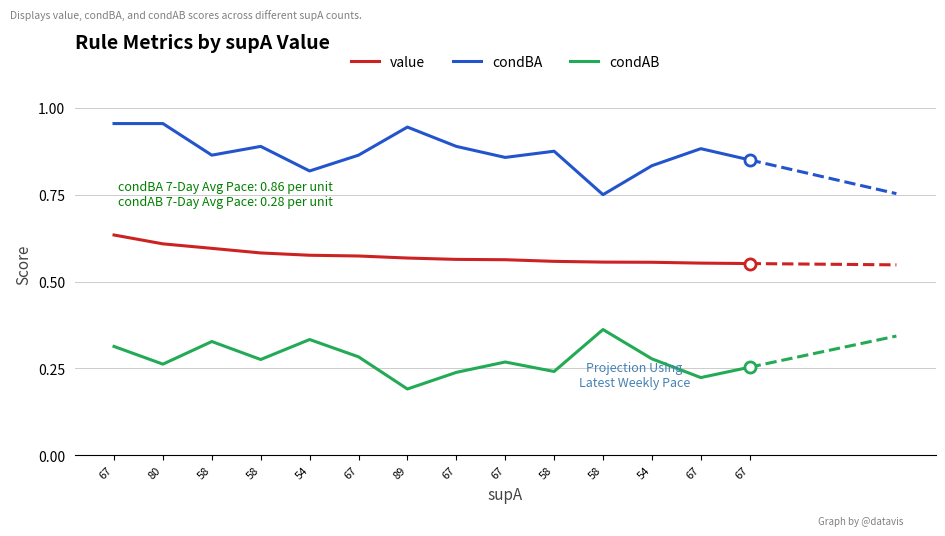

What is the difference between the maximum and second lowest values in the condAB series?

0.1